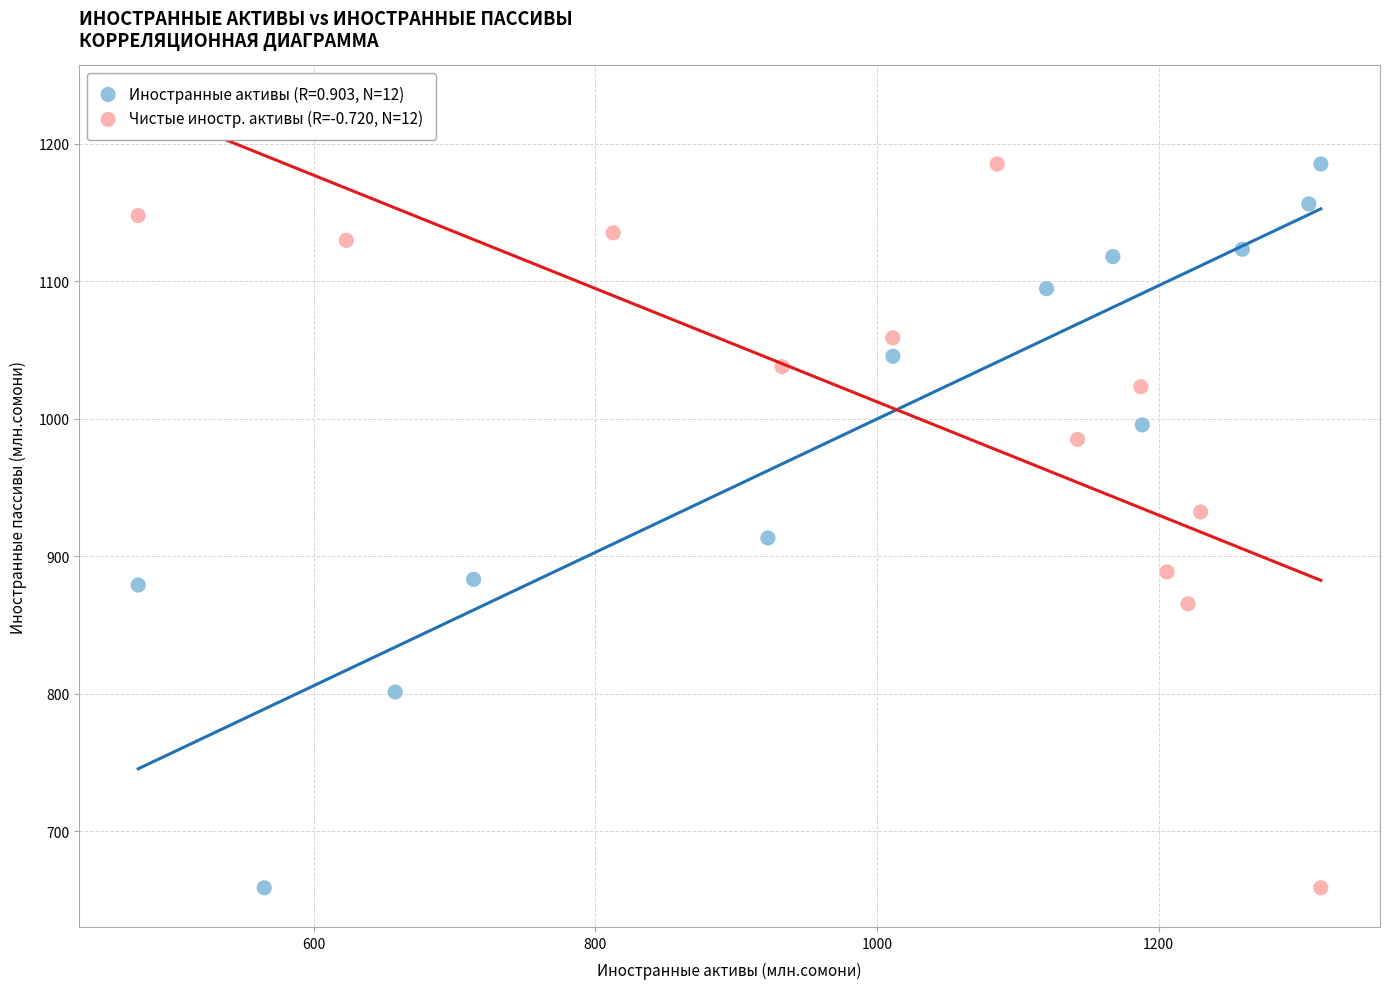

What are all the series names shown in the legend?

Иностранные активы (R=0.903, N=12), Чистые иностр. активы (R=-0.720, N=12)